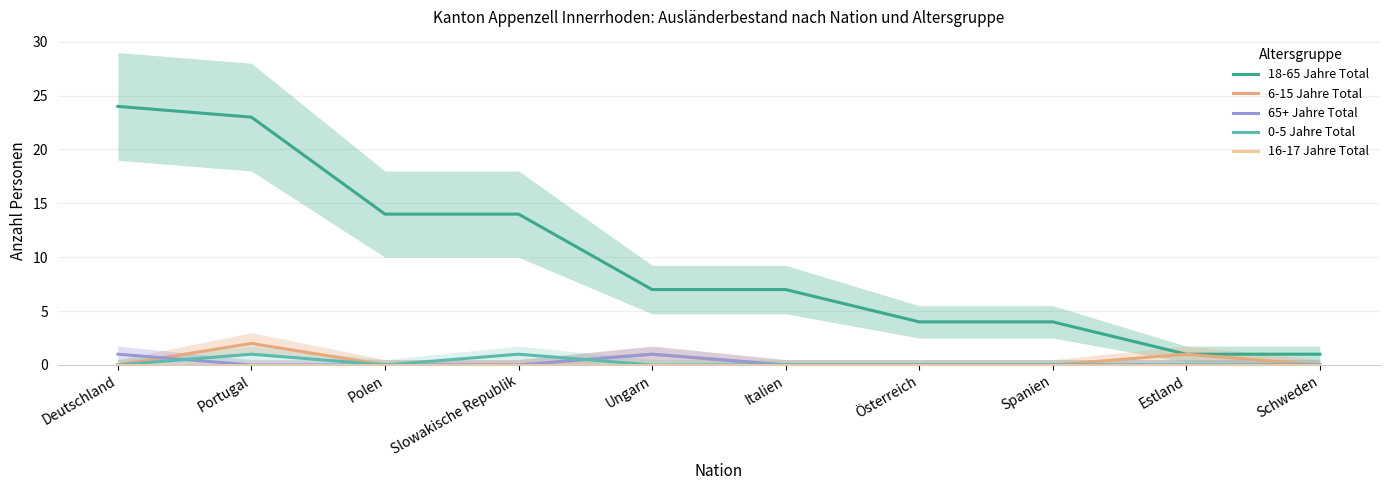

True or false: 0-5 Jahre Total has a value of 0 at Slowakische Republik.

False